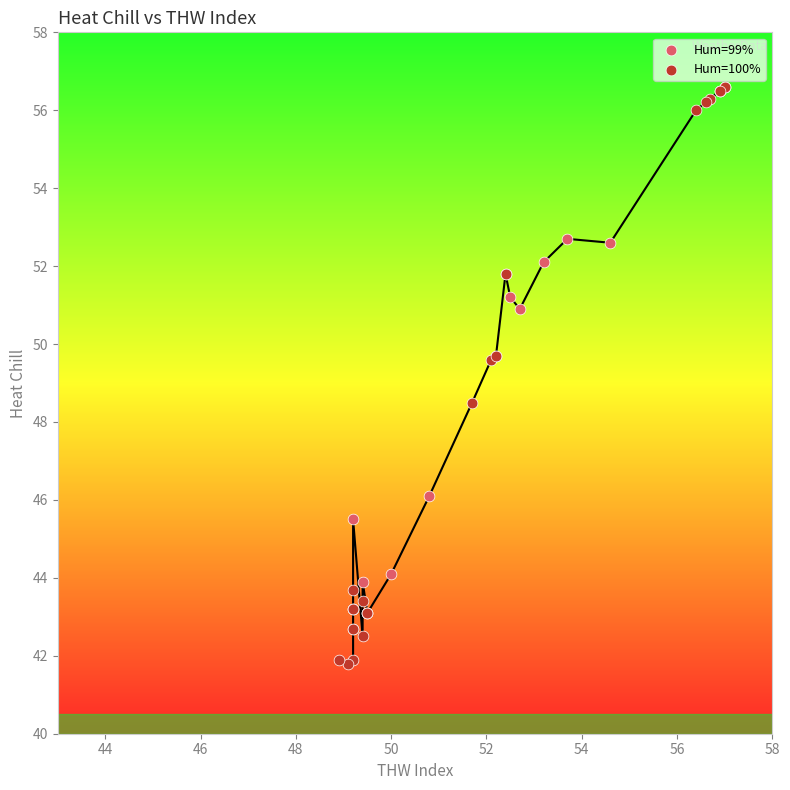

Which series contains the highest Y value?

Hum=100%